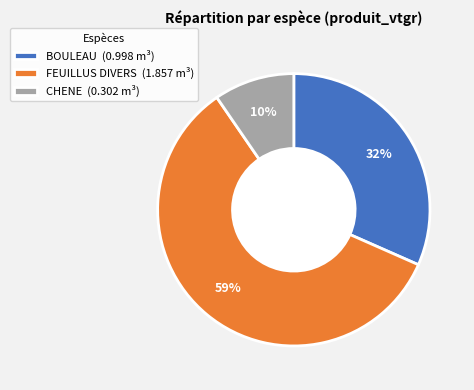

What percentage is the BOULEAU slice, to the nearest percent?

32%